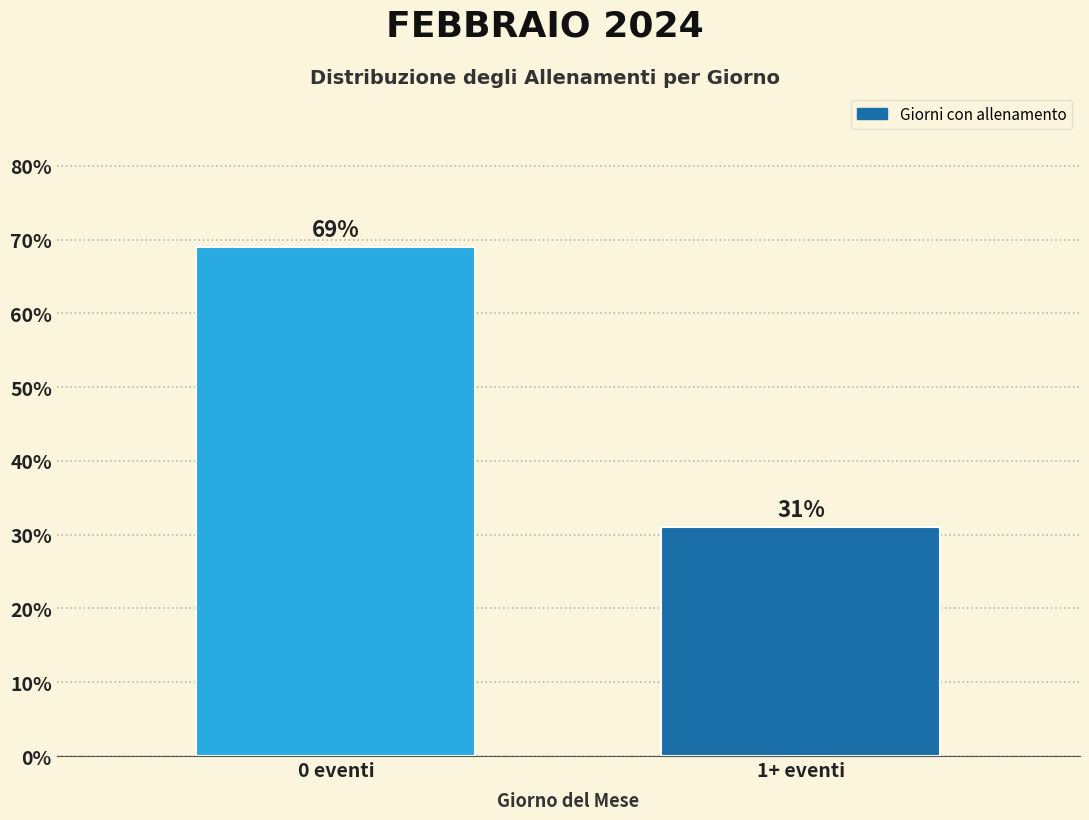

Reading left to right, list all the values displayed in this chart.

69.0	31.0